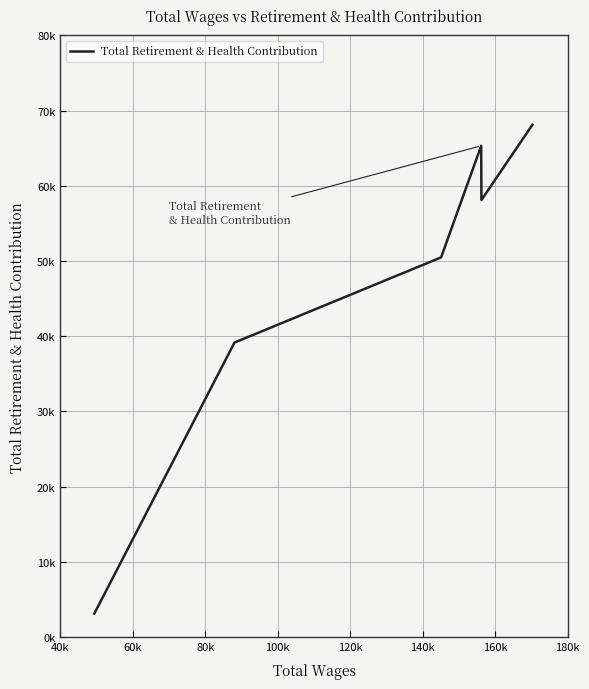

Does the chart display data point markers on the line(s)?

No